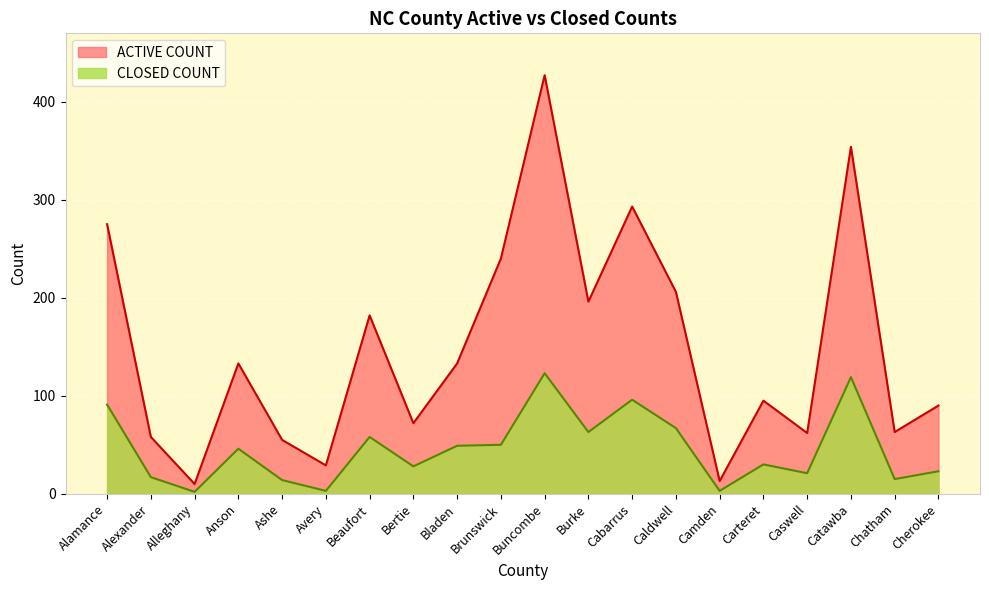

True or false: CLOSED COUNT has more than 2 points higher than both neighbors.

True